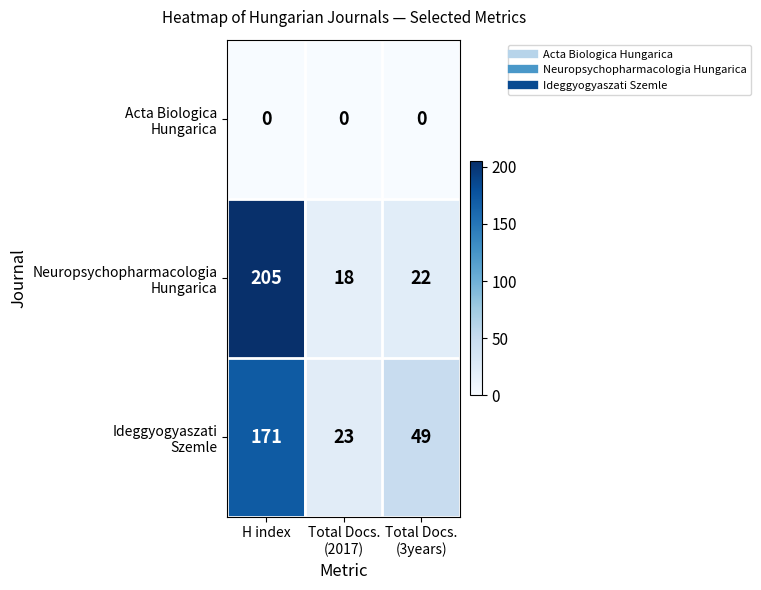

Which category has the highest value across all series?

H index